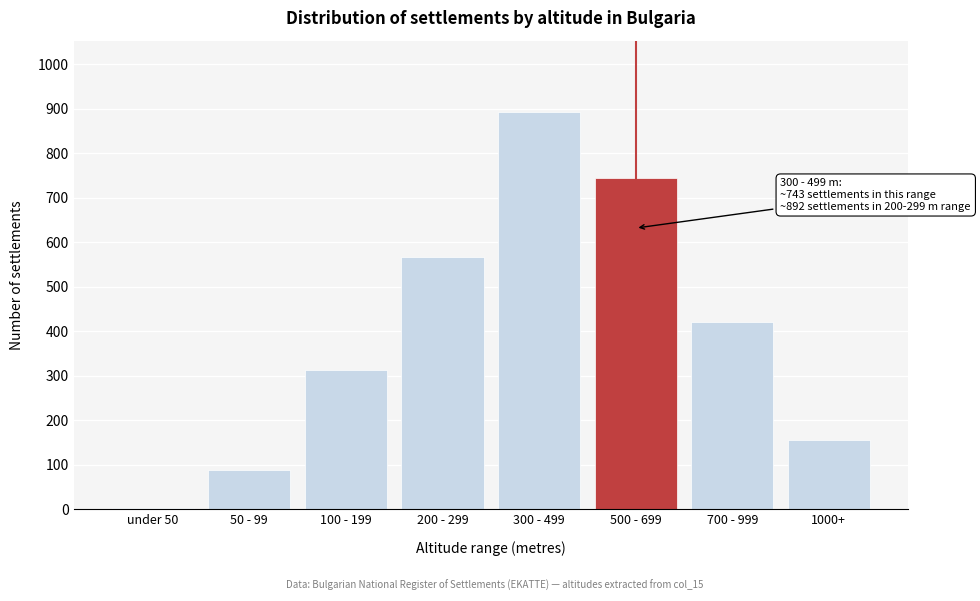

Reading left to right, list all the values displayed in this chart.

4	89	312	567	892	743	421	156